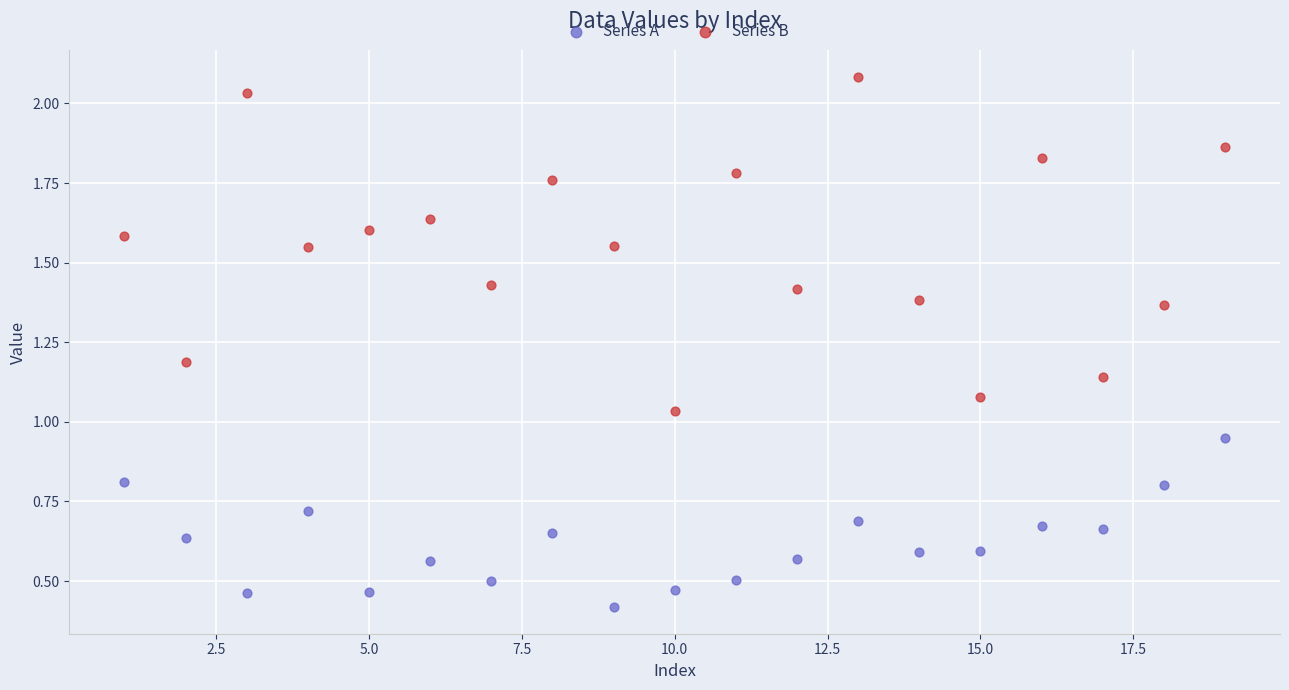

What are all the series names shown in the legend?

Series A, Series B